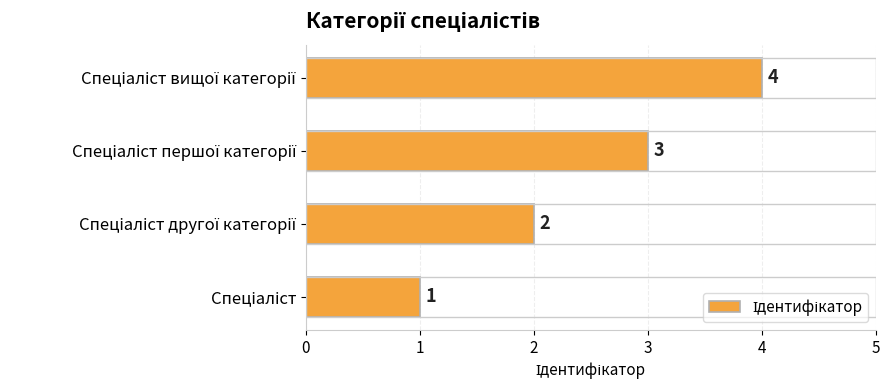

What is the maximum value shown in the chart?

4